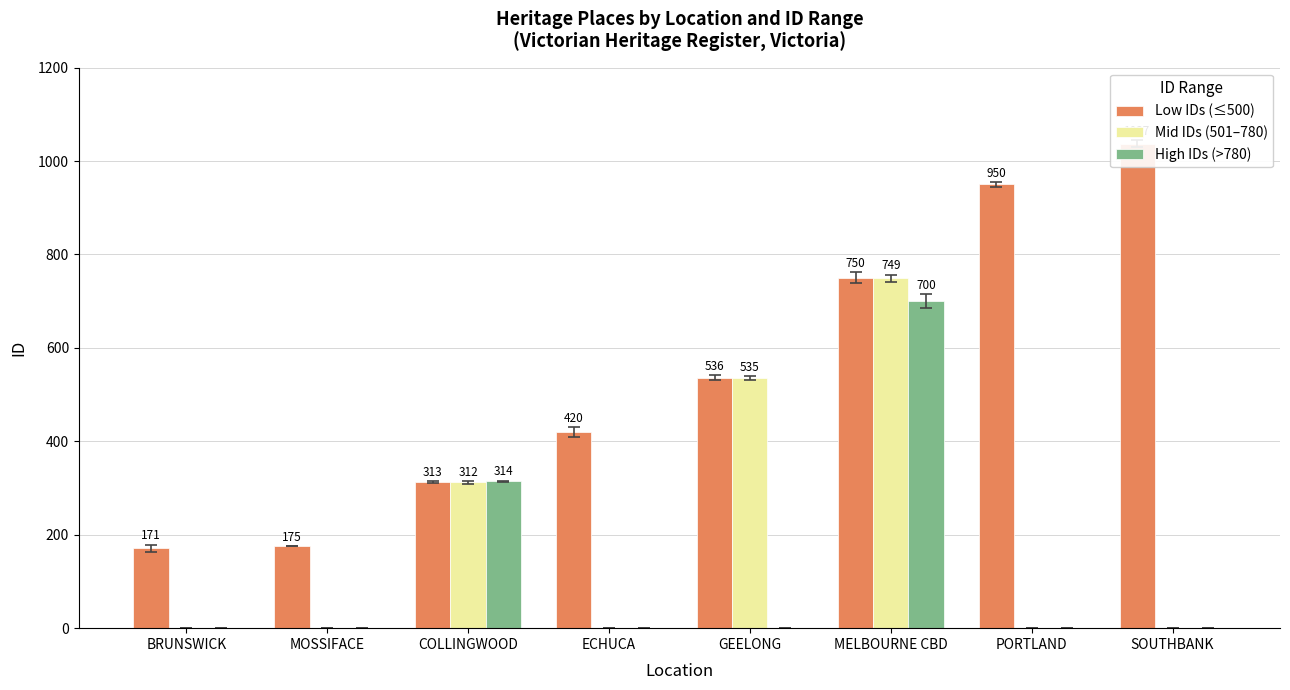

Is the value of Low IDs (≤500) at MELBOURNE CBD greater than the value of High IDs (>780) at BRUNSWICK?

Yes